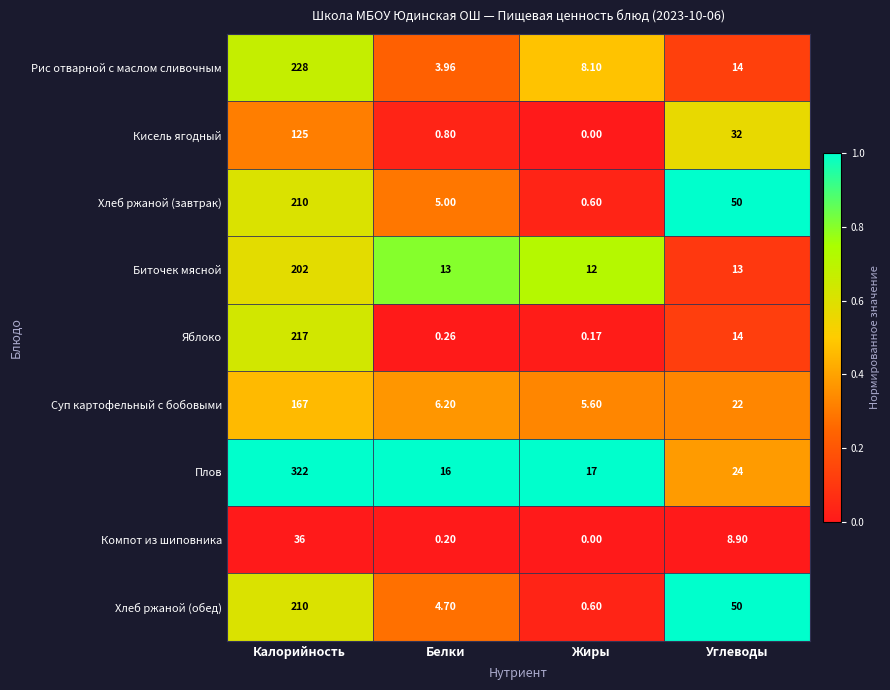

At which category is the sum across all series the highest?

Калорийность